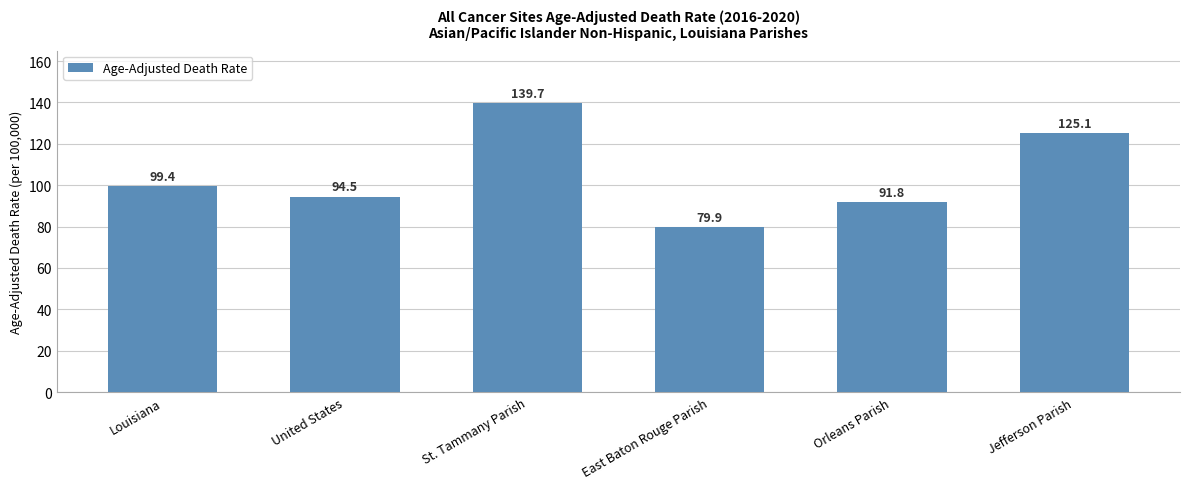

Which label corresponds to the largest value in the chart?

St. Tammany Parish